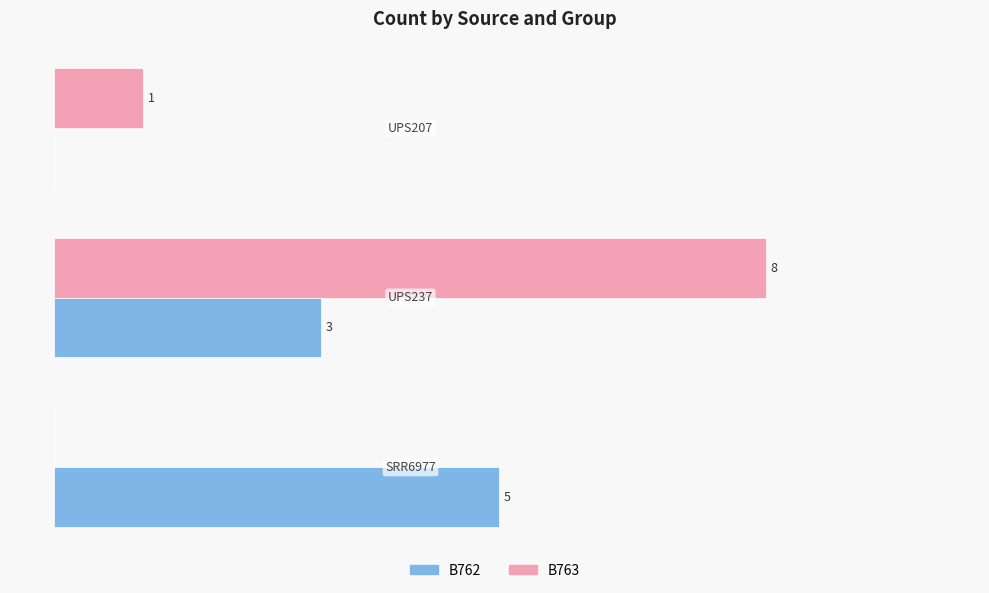

Which series has the largest total across all categories?

B763